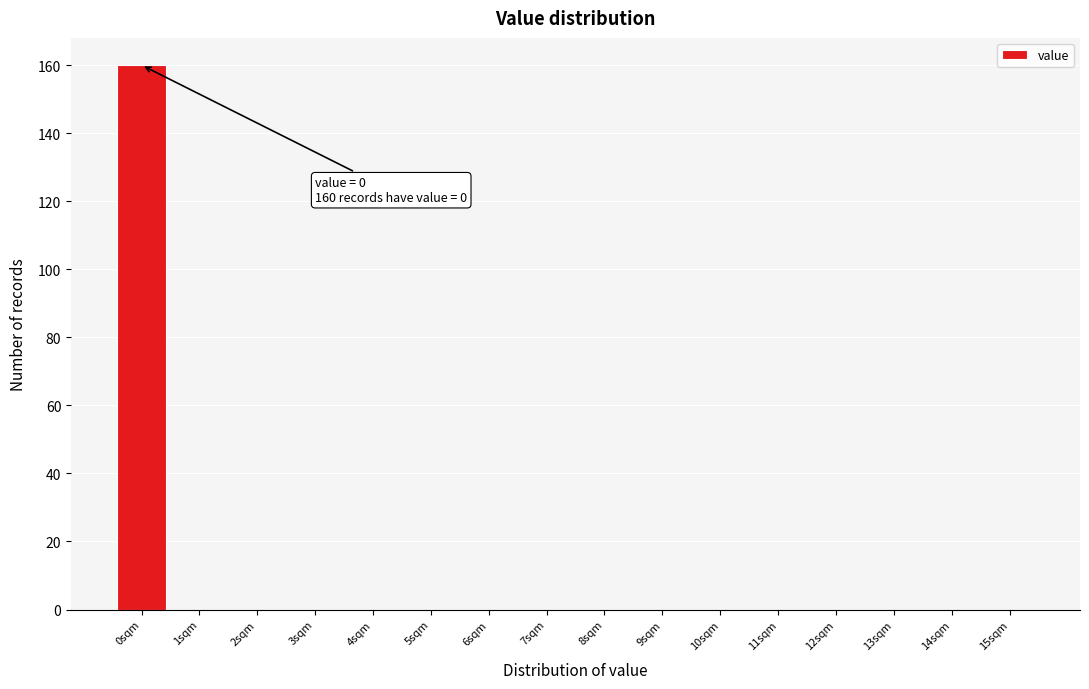

Over which range of the x-axis is the bar tallest?

-0.5 to 0.5